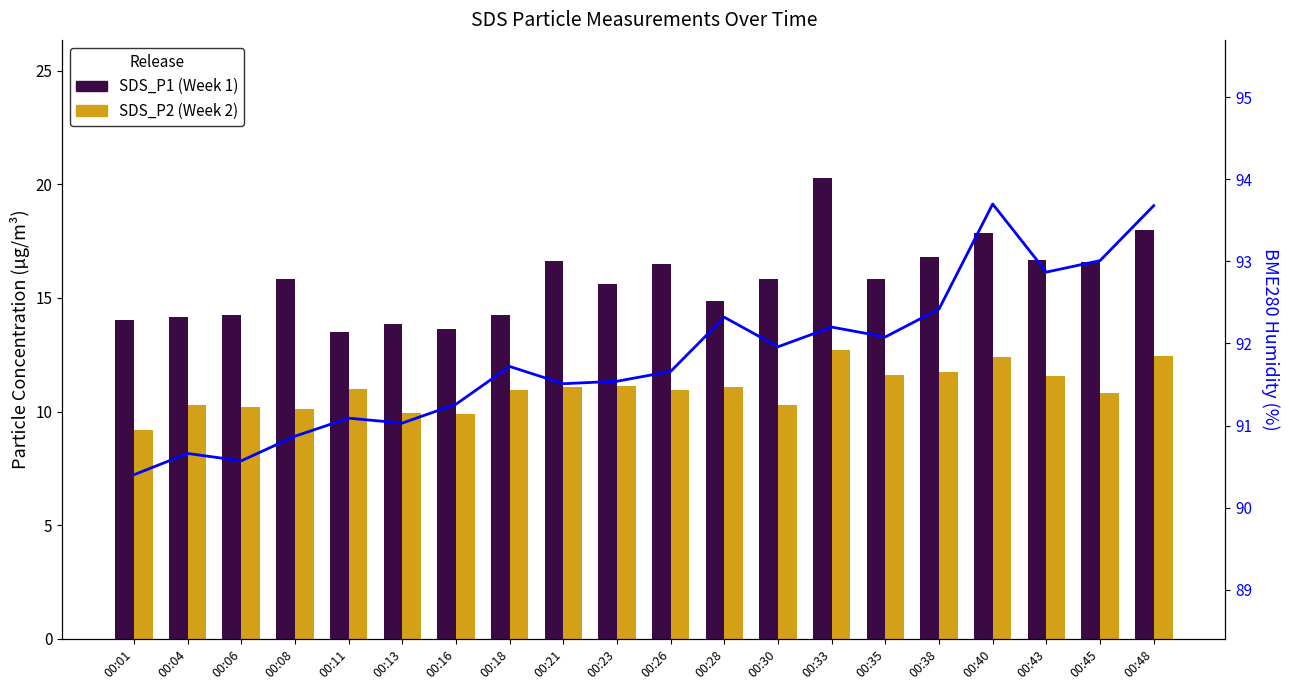

What is the difference between the BME280_humidity values at 00:30 and 00:40?

1.7